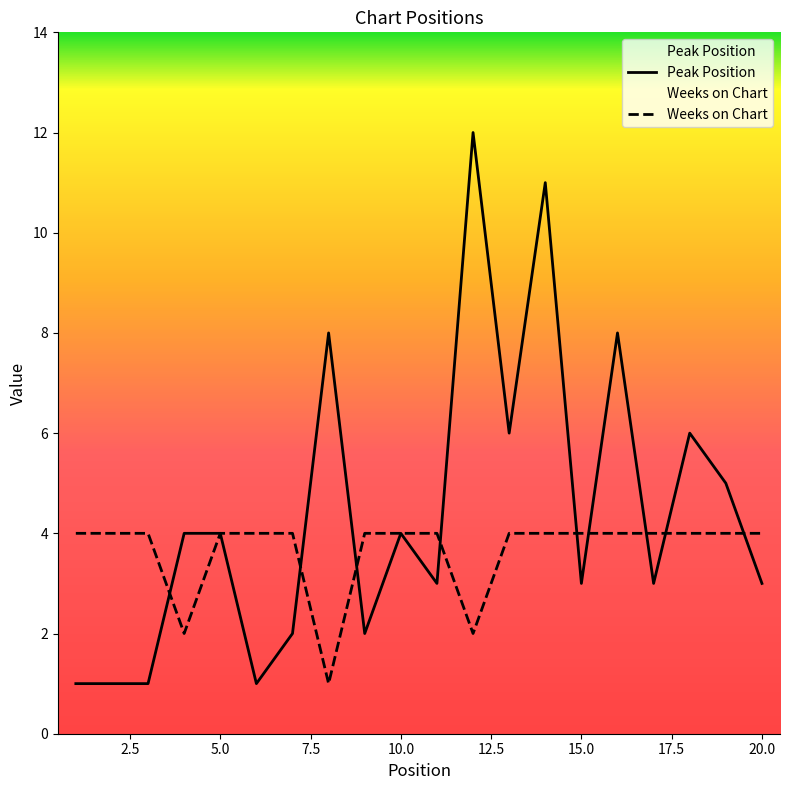

Reading left to right, what are all the values shown in this chart?

Peak Position: 1=1	2=1	3=1	4=4	5=4	6=1	7=2	8=8	9=2	10=4	11=3	12=12	13=6	14=11	15=3	16=8	17=3	18=6	19=5	20=3
Weeks on Chart: 1=4	2=4	3=4	4=2	5=4	6=4	7=4	8=1	9=4	10=4	11=4	12=2	13=4	14=4	15=4	16=4	17=4	18=4	19=4	20=4